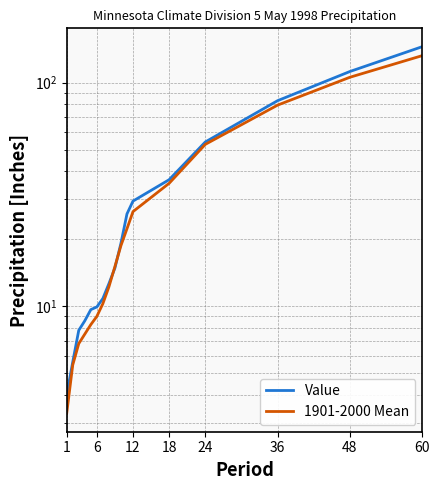

What are all the series names shown in the legend?

Value, 1901-2000 Mean